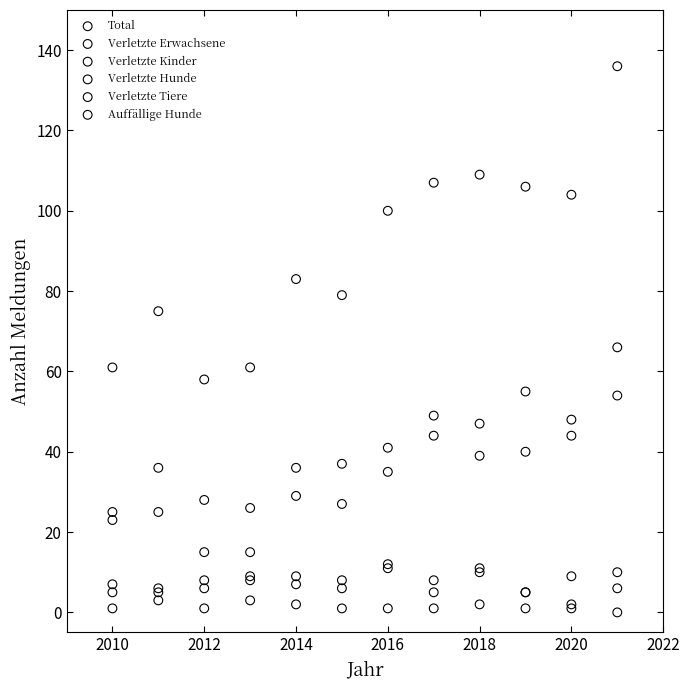

In the Total series, what Y value is closest to 97?

100